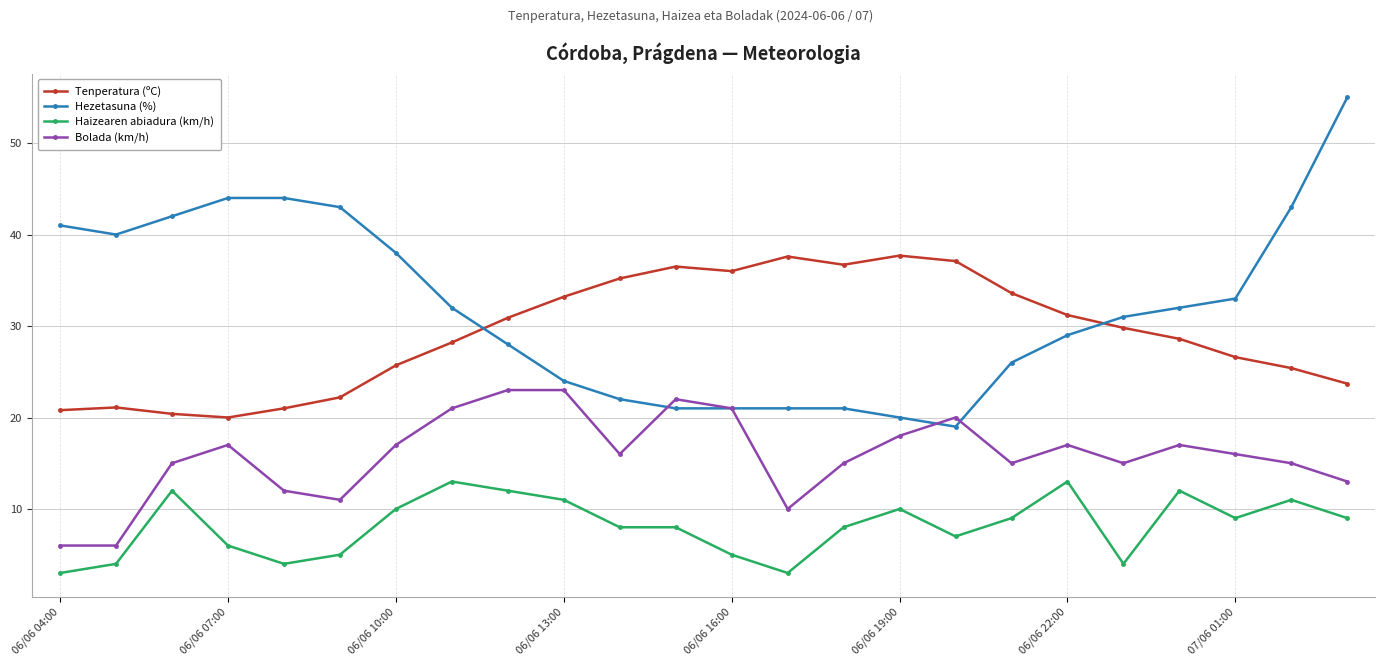

Rank the series by their maximum value, from highest to lowest.

Hezetasuna (%), Tenperatura (ºC), Bolada (km/h), Haizearen abiadura (km/h)